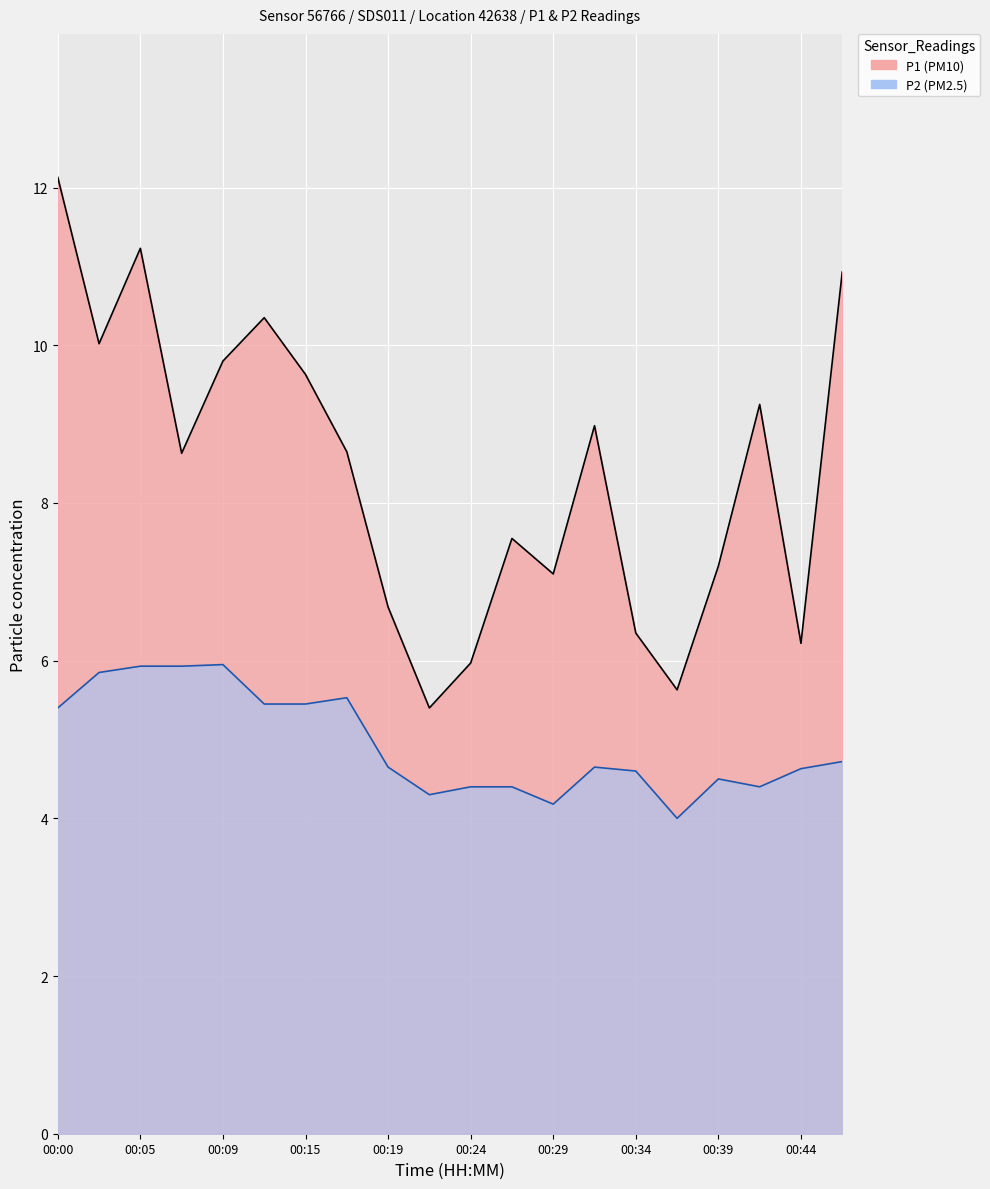

Is it true that P2 equals 4.6 at 00:44?

True